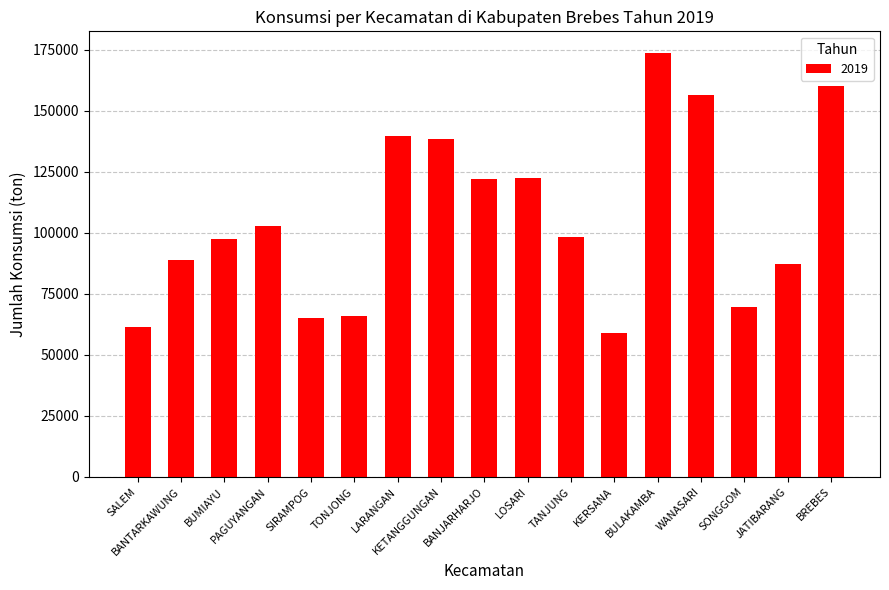

What is the label of the 5th bar from the right?

BULAKAMBA